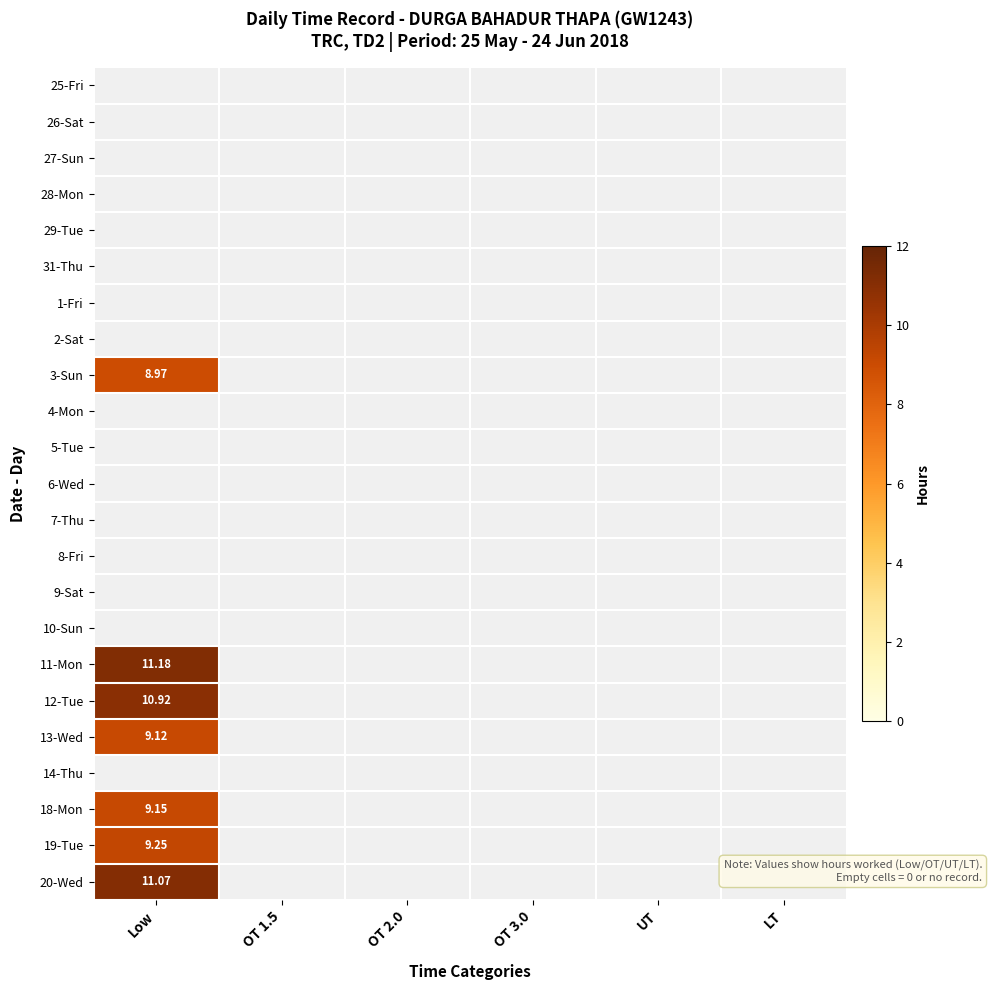

Which series has the largest range (max minus min)?

11-Mon